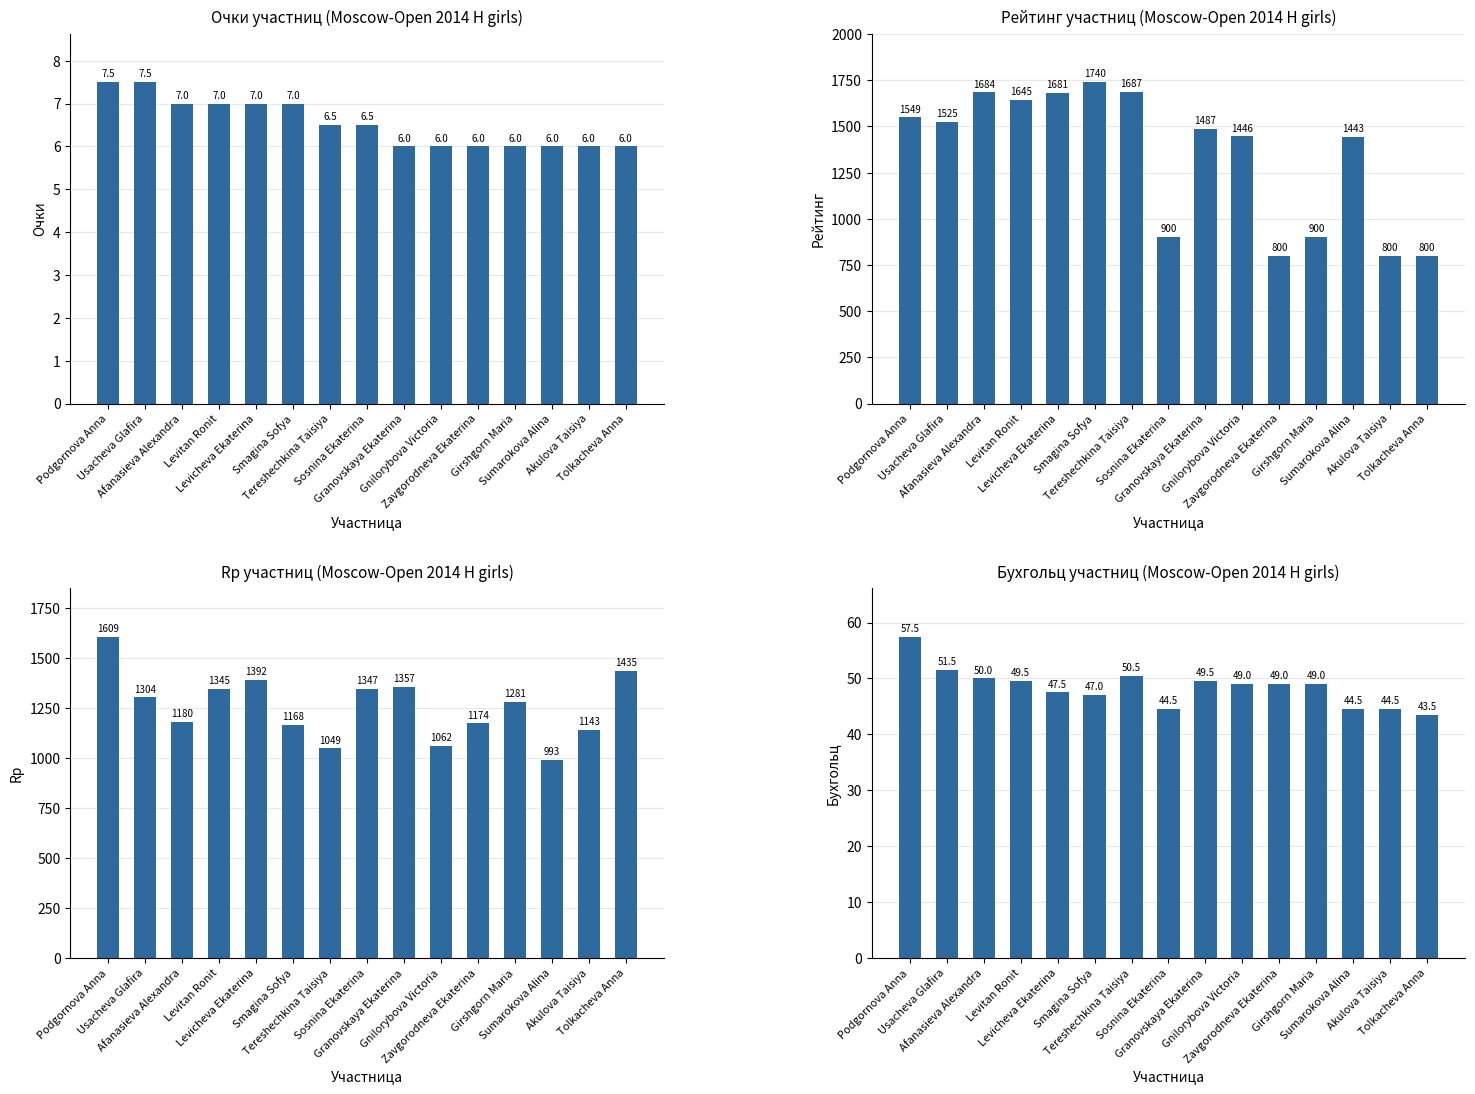

List the series in order of their peak value, highest first.

Rating, Rp, Buchholz, Points